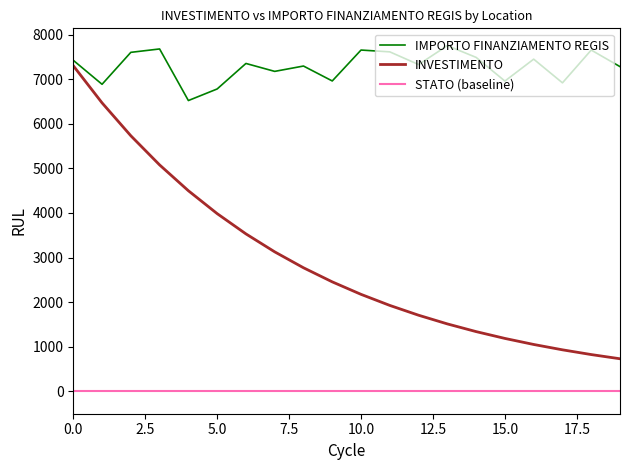

Does the chart have visible grid lines?

No